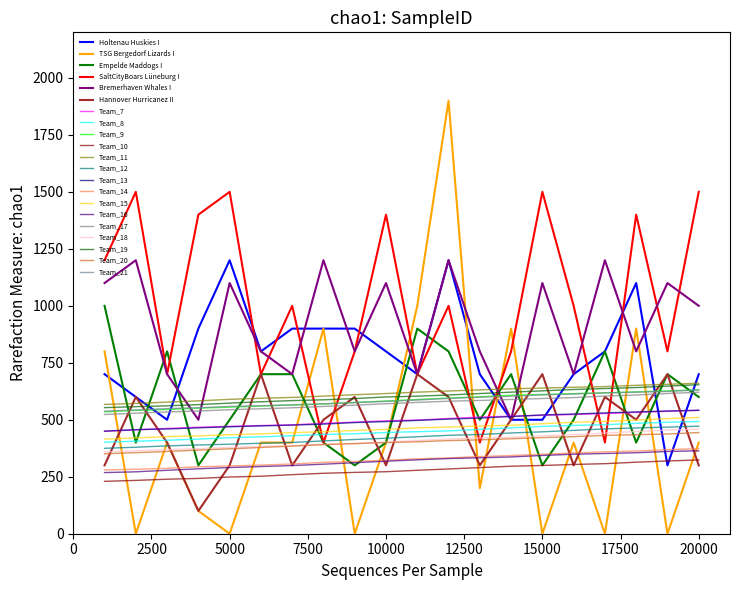

How many categories are shown in the chart?

20